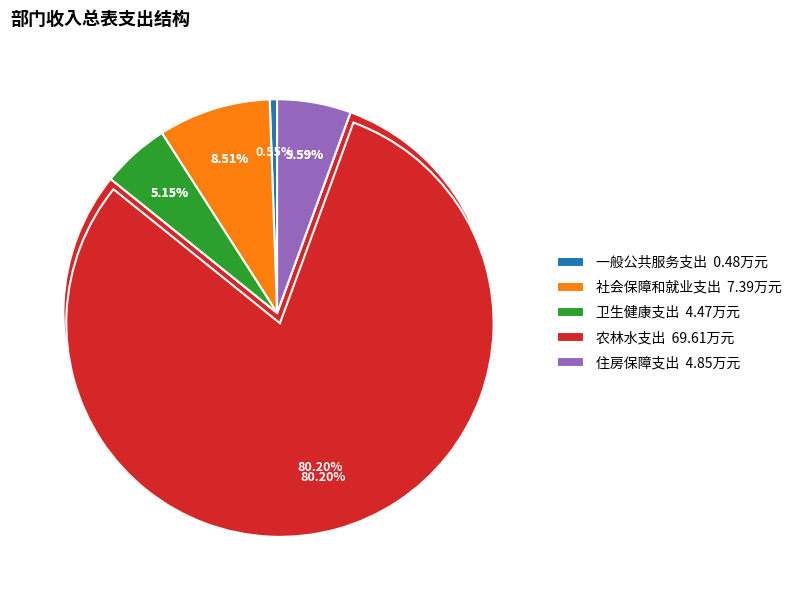

Rank the categories by value from lowest to highest.

一般公共服务支出, 卫生健康支出, 住房保障支出, 社会保障和就业支出, 农林水支出